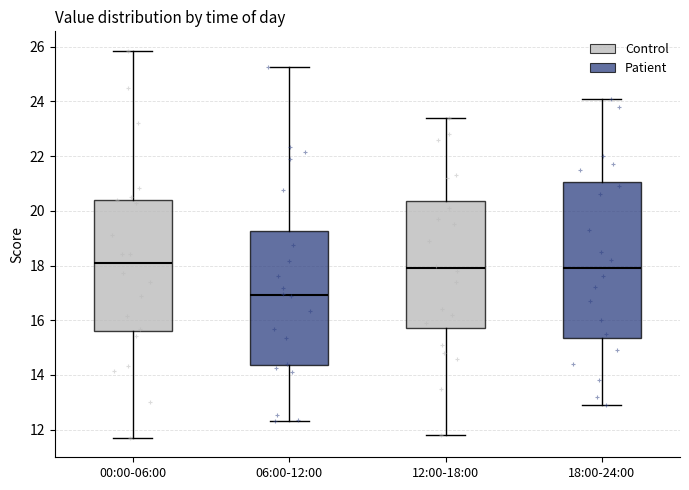

Reading left to right, transcribe this box plot: for each box, give where its median line is, the range the box spans, and where its two whiskers end, as read against the y-axis. The values are not printed on the chart, so give them approximately, as read against the axis.

00:00-06:00: median 18.0, box 15.6 to 20.4, whiskers 11.8 to 25.8
06:00-12:00: median 17.0, box 14.4 to 19.2, whiskers 12.4 to 25.2
12:00-18:00: median 18.0, box 15.8 to 20.4, whiskers 11.8 to 23.4
18:00-24:00: median 18.0, box 15.4 to 21.0, whiskers 13.0 to 24.2